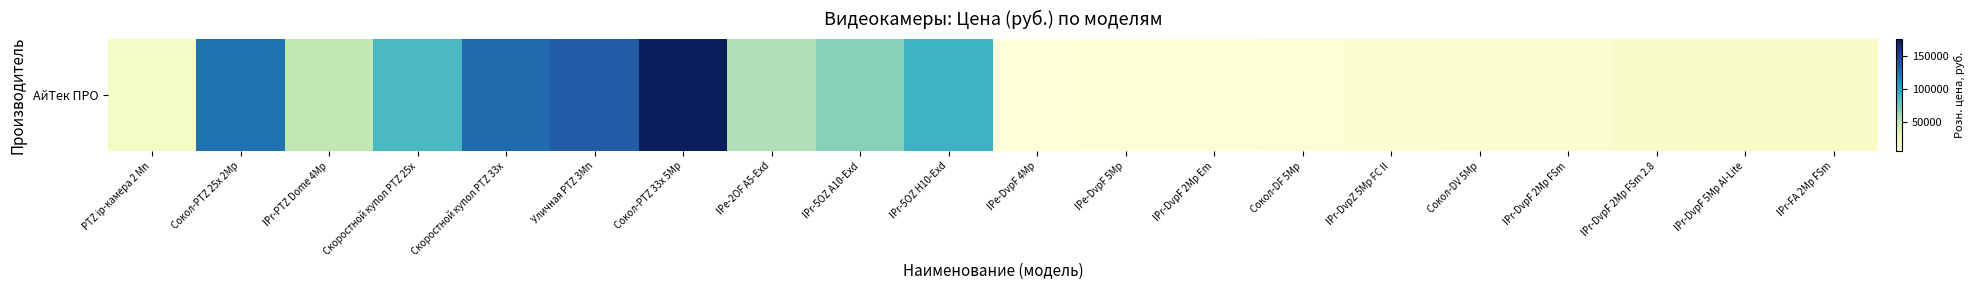

At which category does the chart reach its minimum across all series?

IPe-DvpF 4Mp